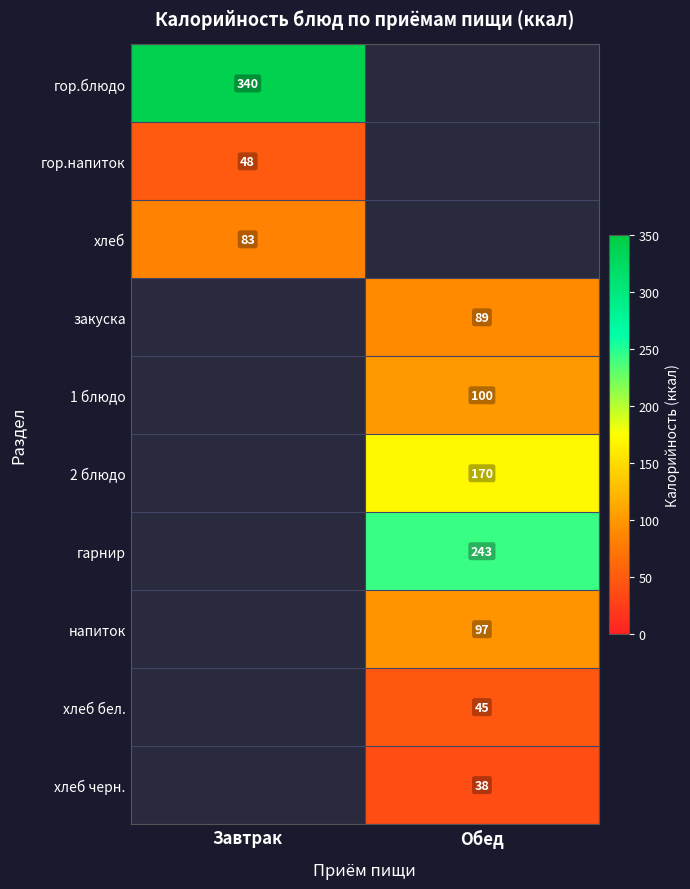

Is the value of 2 блюдо at Обед greater than the value of напиток at Обед?

Yes